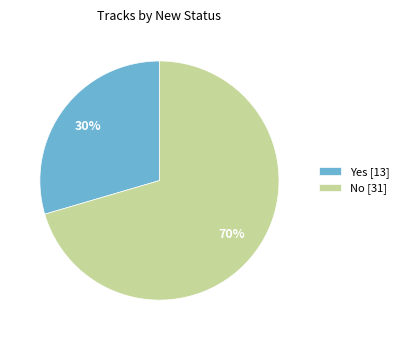

Which category accounts for the majority?

No